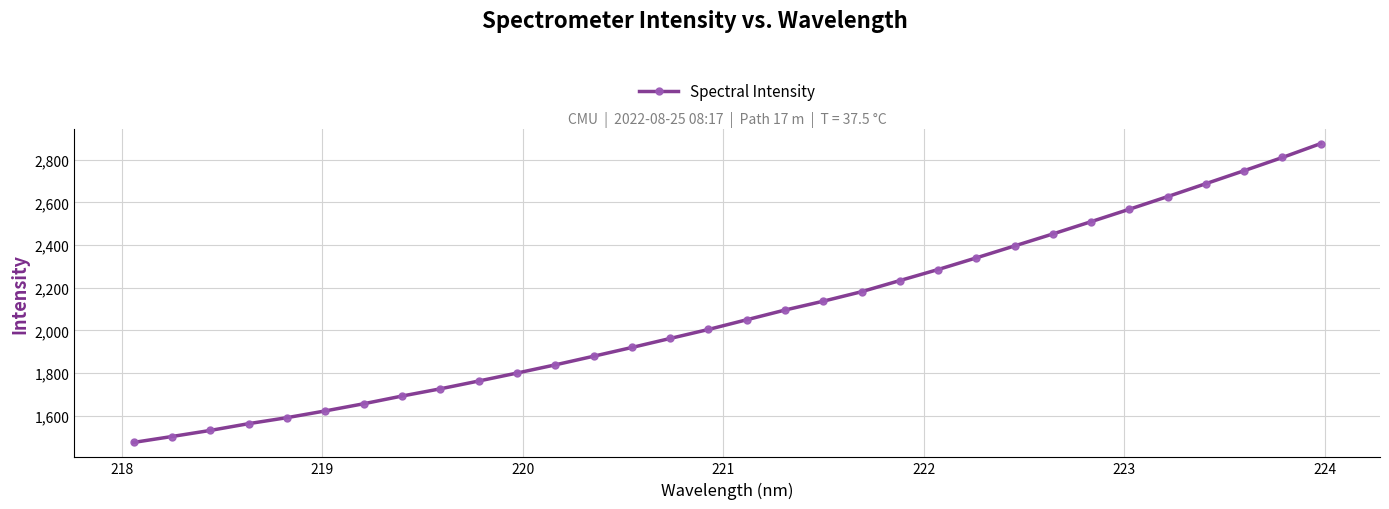

What is the smallest value displayed?

1473.6